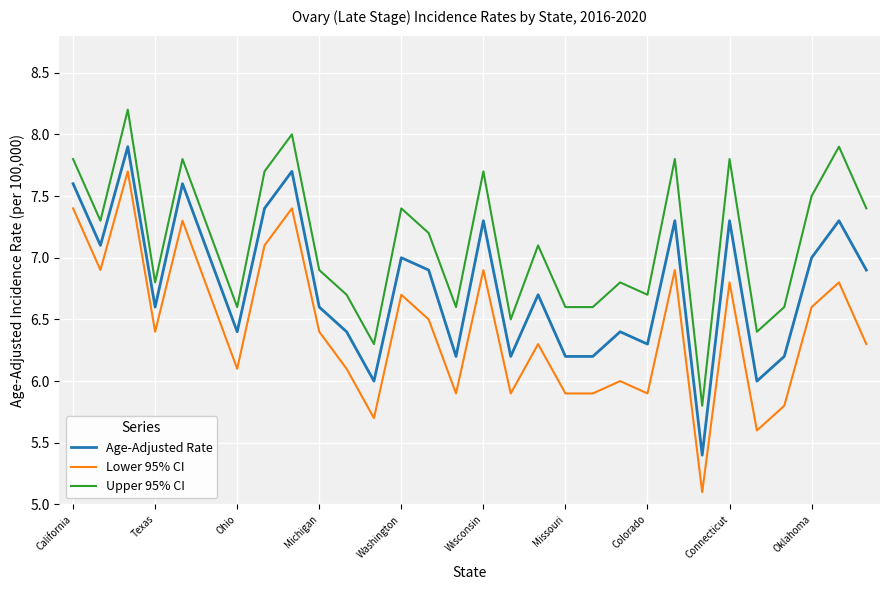

What is the difference between the maximum and minimum values in the Lower 95% CI series?

2.6